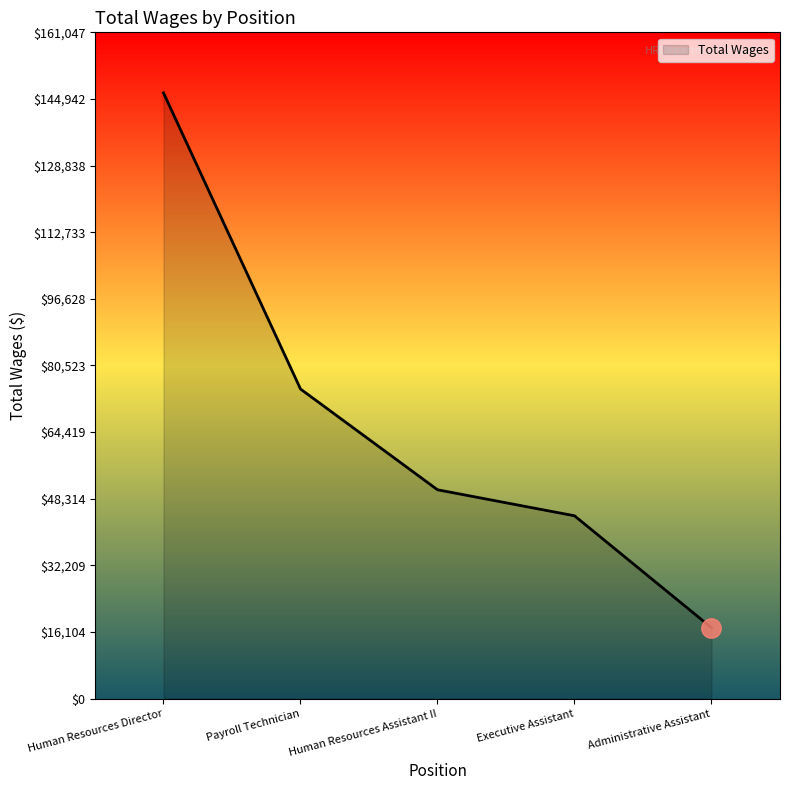

Between Administrative Assistant and Human Resources Assistant II, which is larger?

Human Resources Assistant II